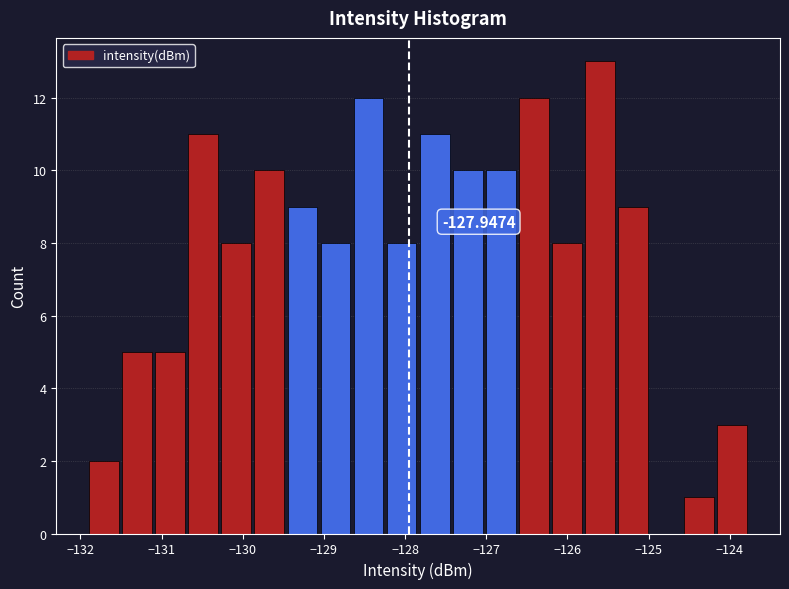

Over which range of the x-axis is the bar tallest?

-125.8 to -125.4